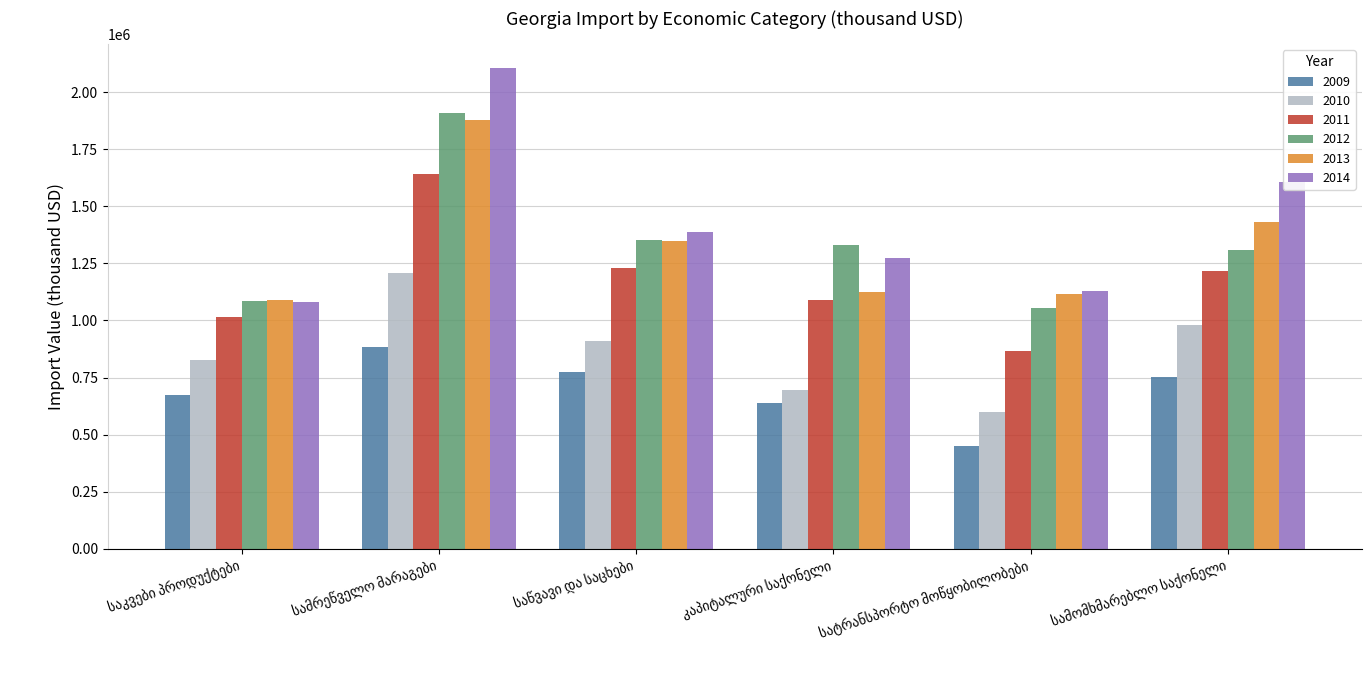

Which series has the largest range (max minus min)?

2014